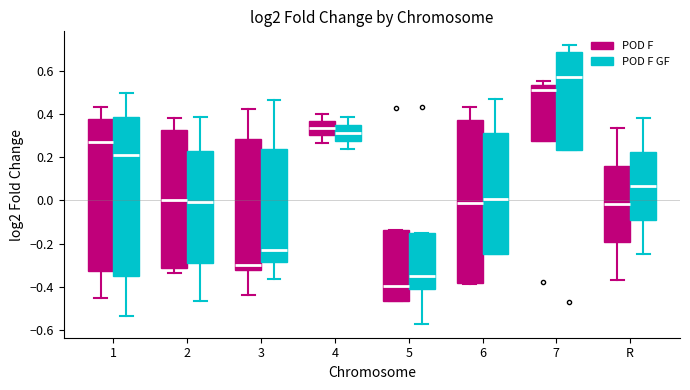

Which box has the highest median line?

7 (POD F GF)